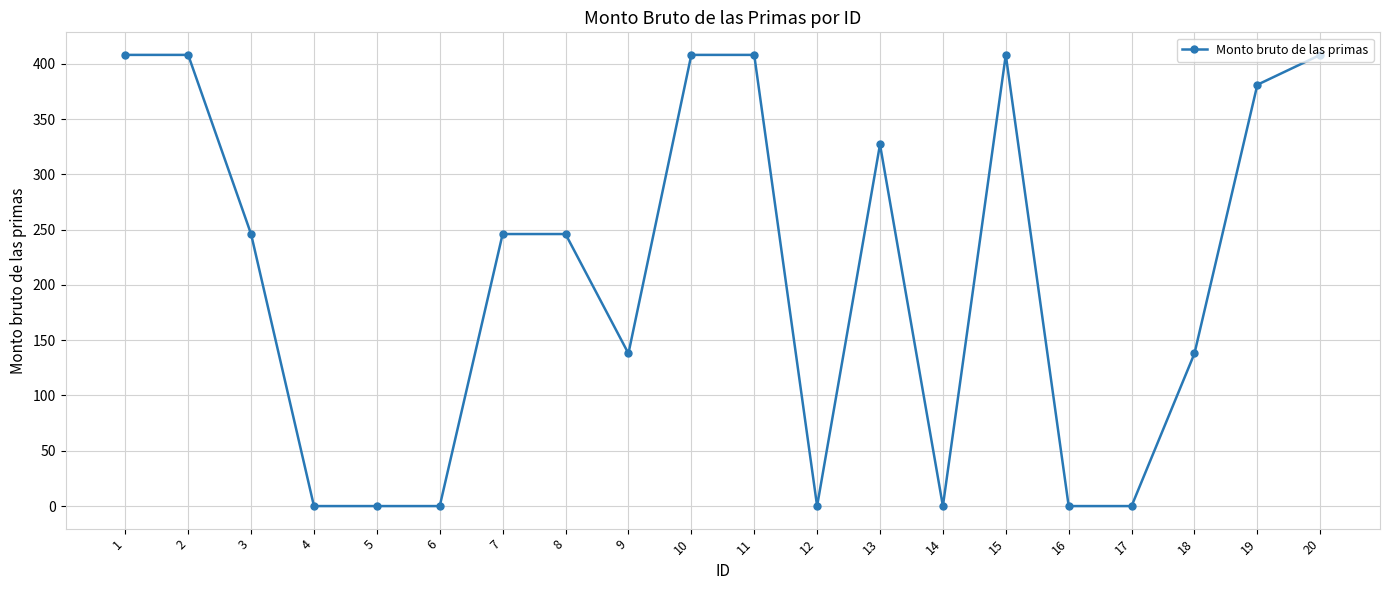

Approximately how many times larger is the value at 10 compared to 1?

1.0